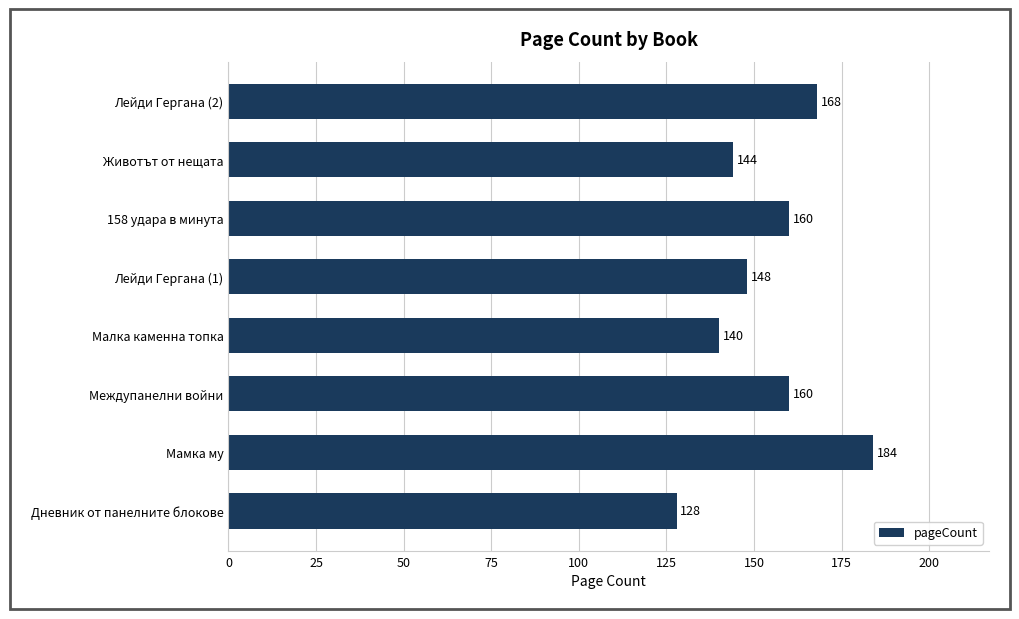

How many series are shown in this chart?

1